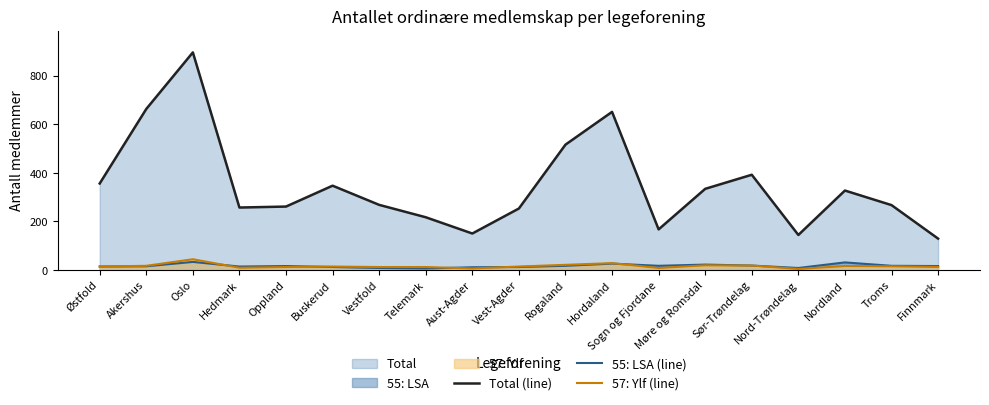

Reading left to right, what are all the values shown in this chart?

Total (line): 356	663	896	257	261	347	268	217	150	253	516	651	167	334	392	144	327	267	129
55: LSA (line): 14	15	33	14	16	12	8	6	11	12	17	26	17	22	18	8	31	17	16
57: Ylf (line): 14	17	44	9	12	14	12	12	6	14	21	28	8	19	18	4	16	15	12